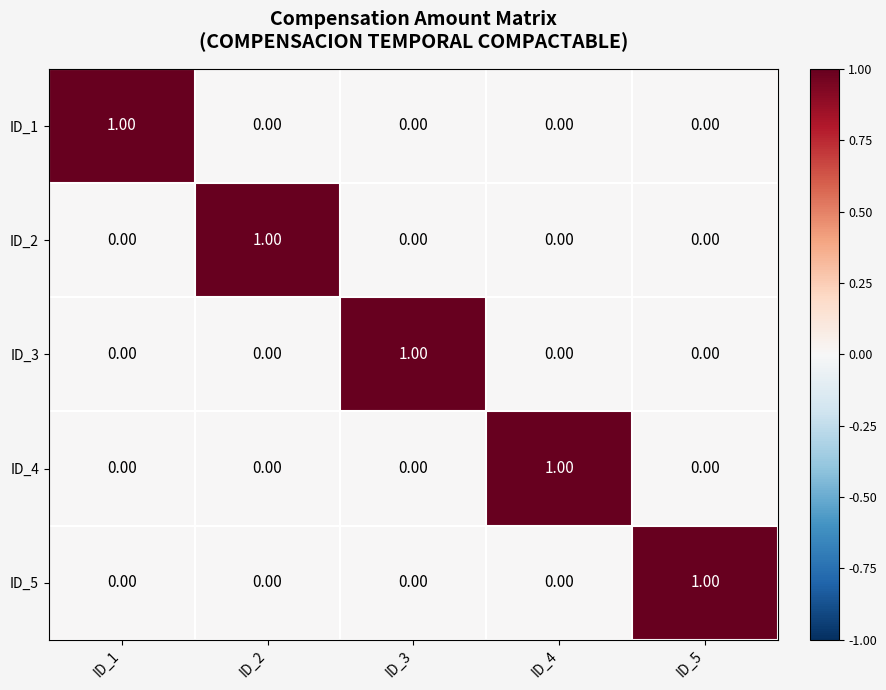

At how many categories does at least one series exceed 0?

5